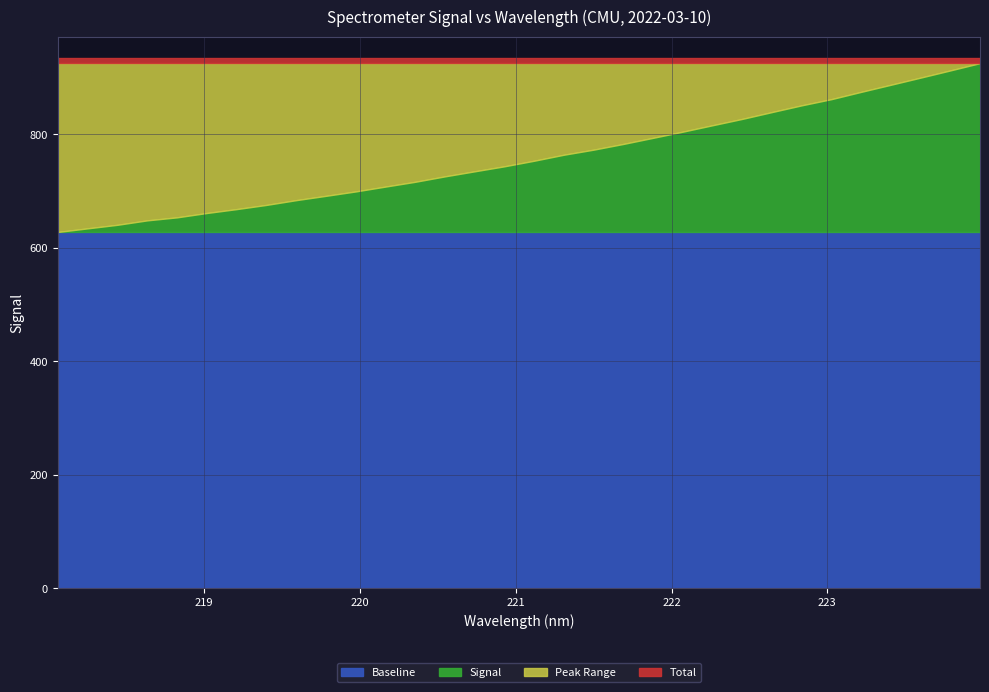

What is the spread (max minus min) of values at 218.2508?

297.6